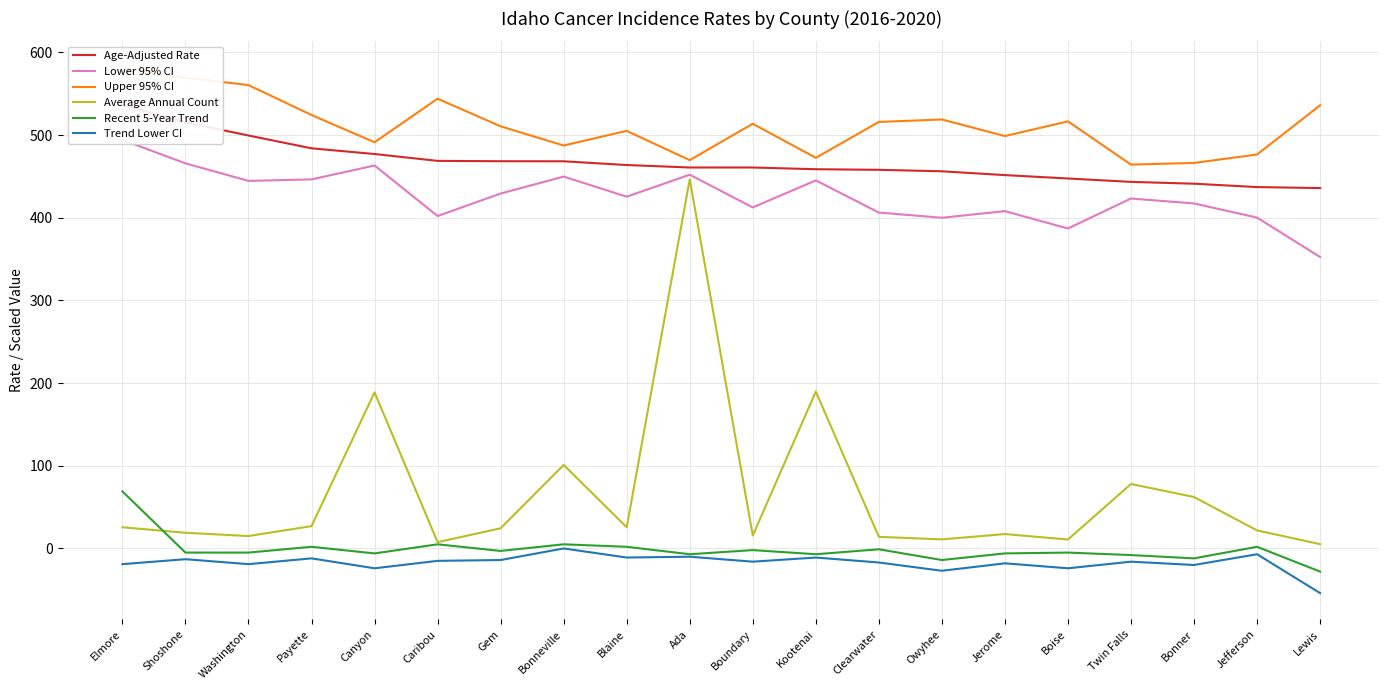

How many data points in Lower 95% CI are above 425?

10